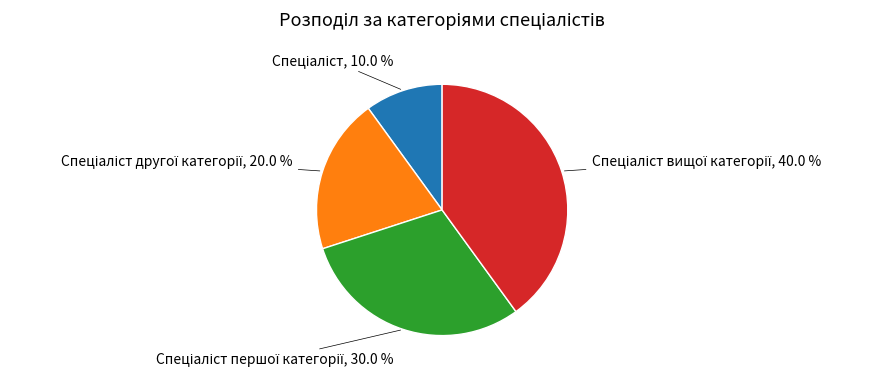

Is there a majority slice in this chart?

No